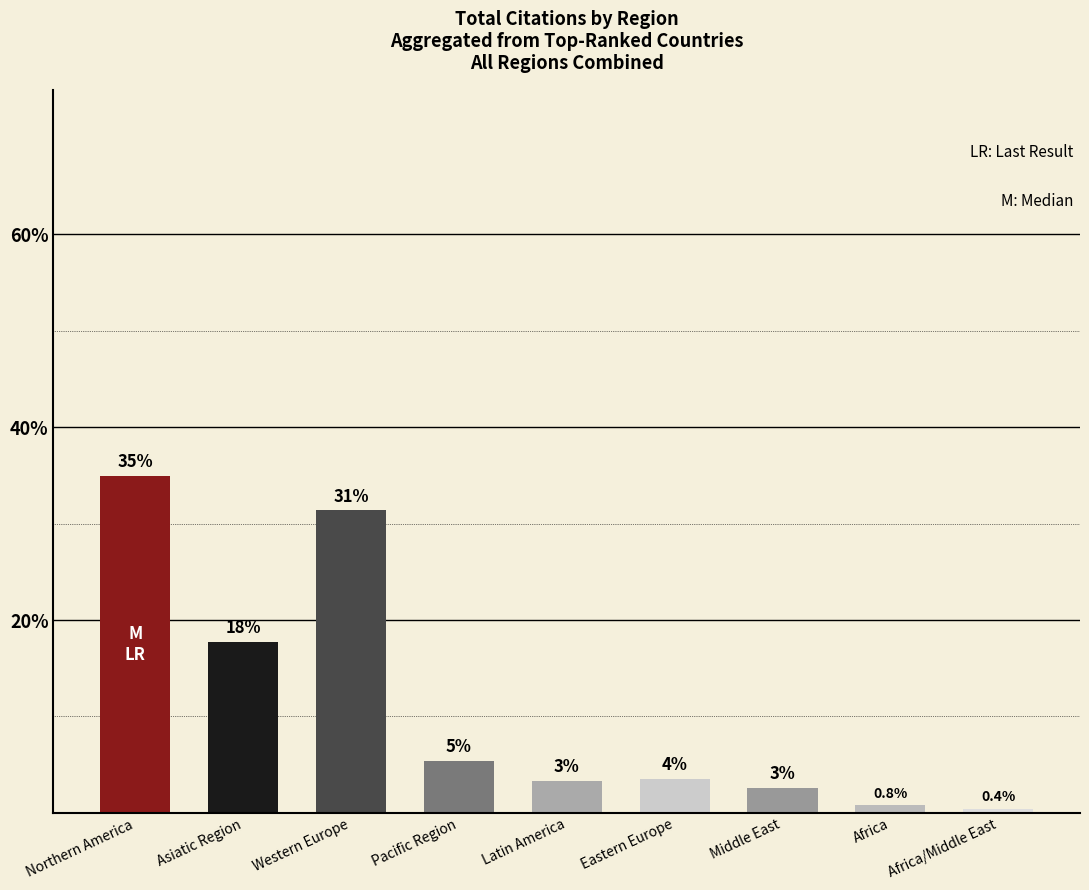

How many bars are there in total?

9